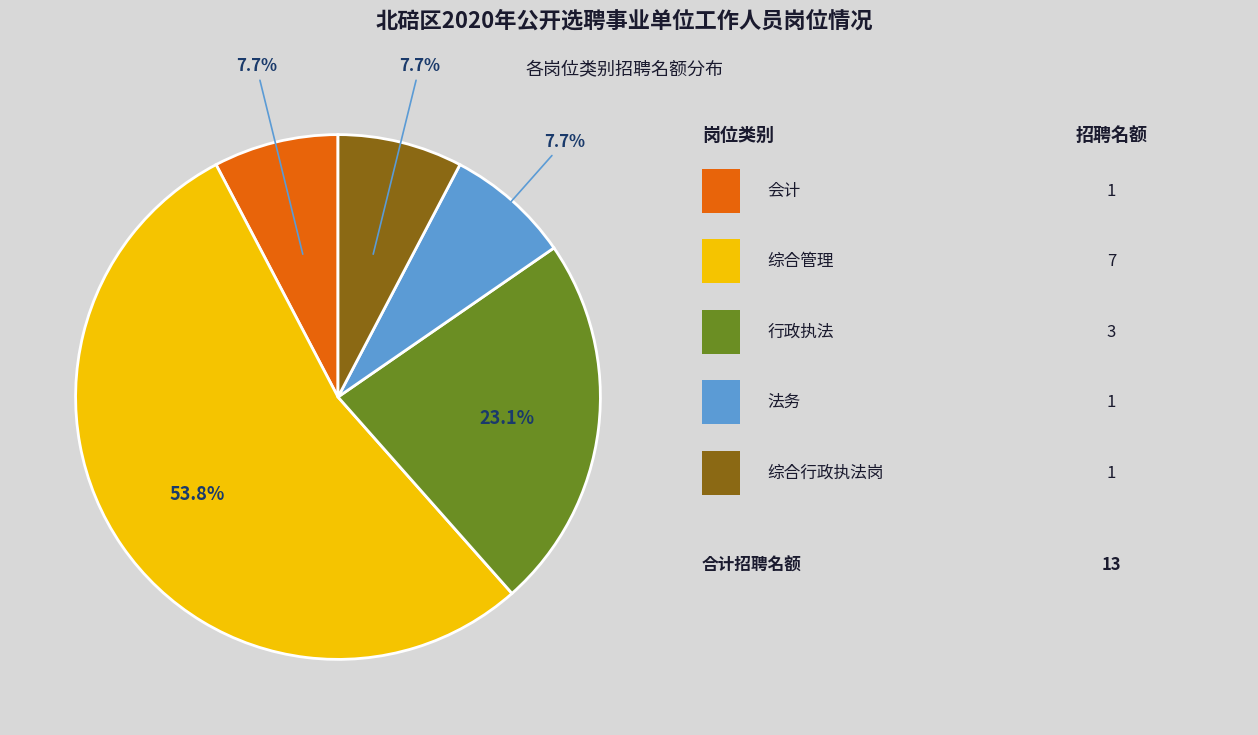

Does any single category account for the majority?

Yes